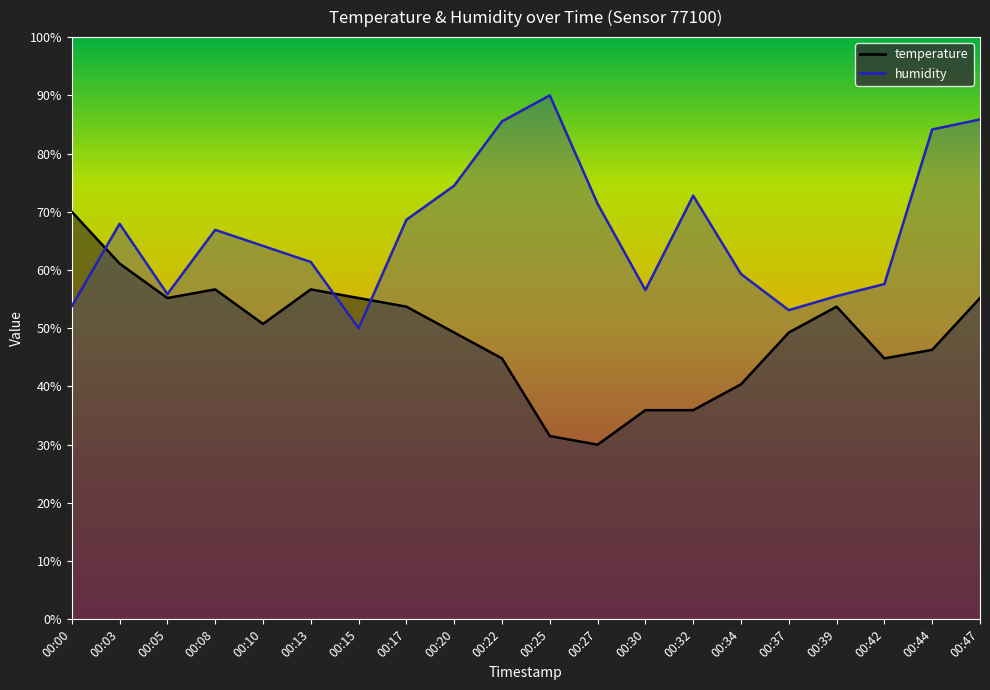

Reading right to left, transcribe all the data shown in this chart.

temperature: 55.2	46.3	44.8	53.7	49.3	40.4	35.9	35.9	30.0	31.5	44.8	49.3	53.7	55.2	56.7	50.7	56.7	55.2	61.1	70.0
humidity: 85.9	84.1	57.6	55.5	53.1	59.3	72.8	56.6	71.4	90.0	85.5	74.5	68.6	50.0	61.4	64.1	66.9	55.9	67.9	53.8